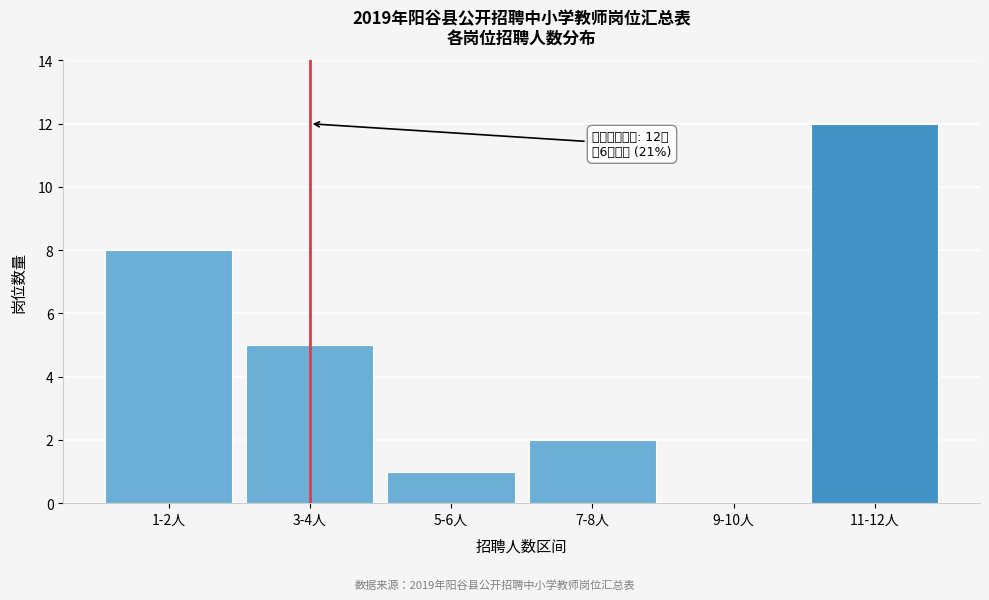

Reading right to left, what are all the values shown in this chart?

11-12人=12	9-10人=0	7-8人=2	5-6人=1	3-4人=5	1-2人=8